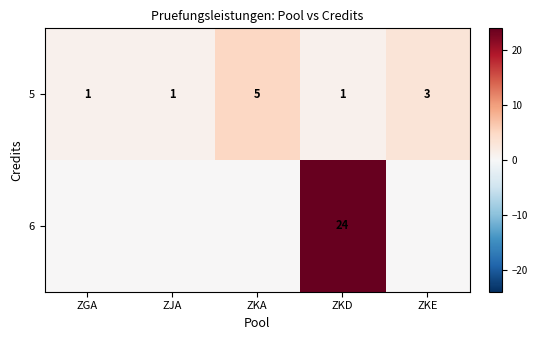

Rank the series at ZKD from highest to lowest value.

6, 5